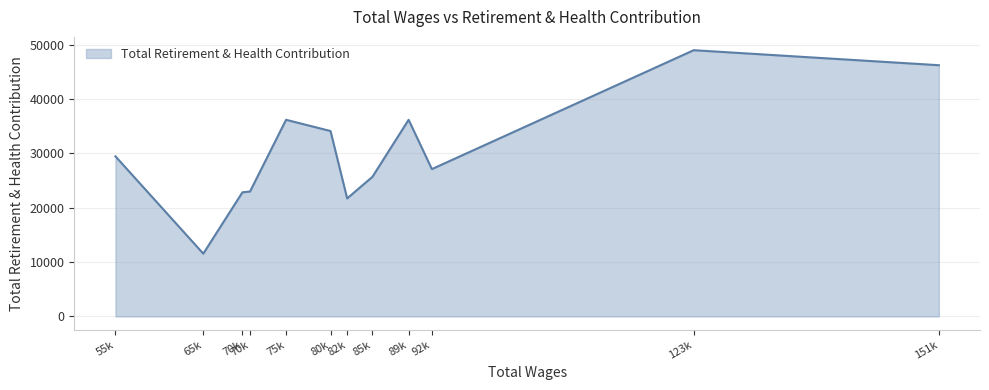

What is the difference between the second highest and minimum values?

34649